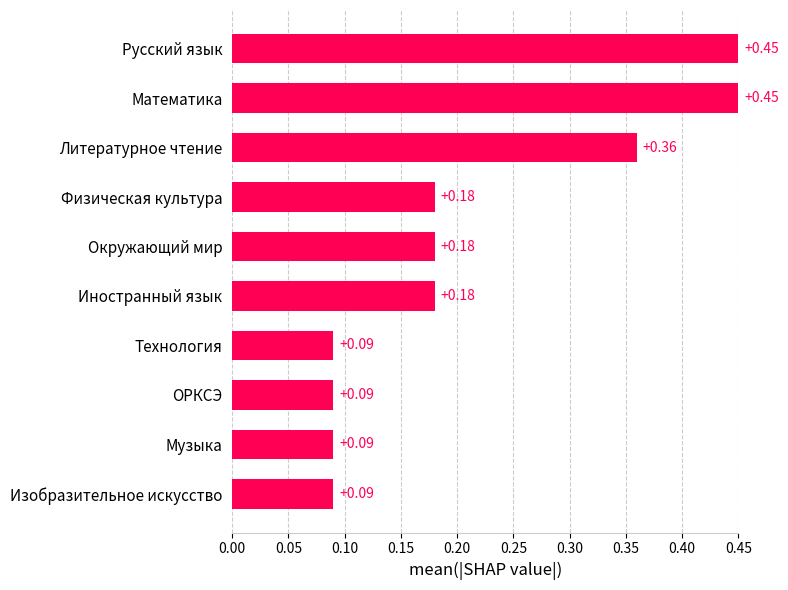

What is the label of the 6th bar from the top?

Иностранный язык